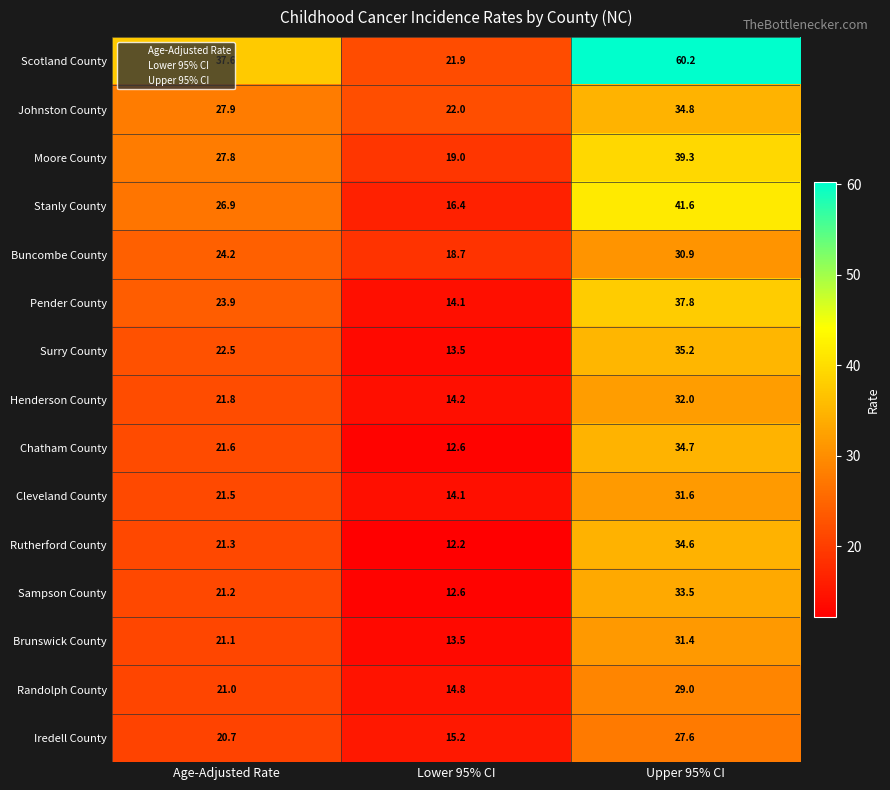

What is the greatest value displayed?

60.2